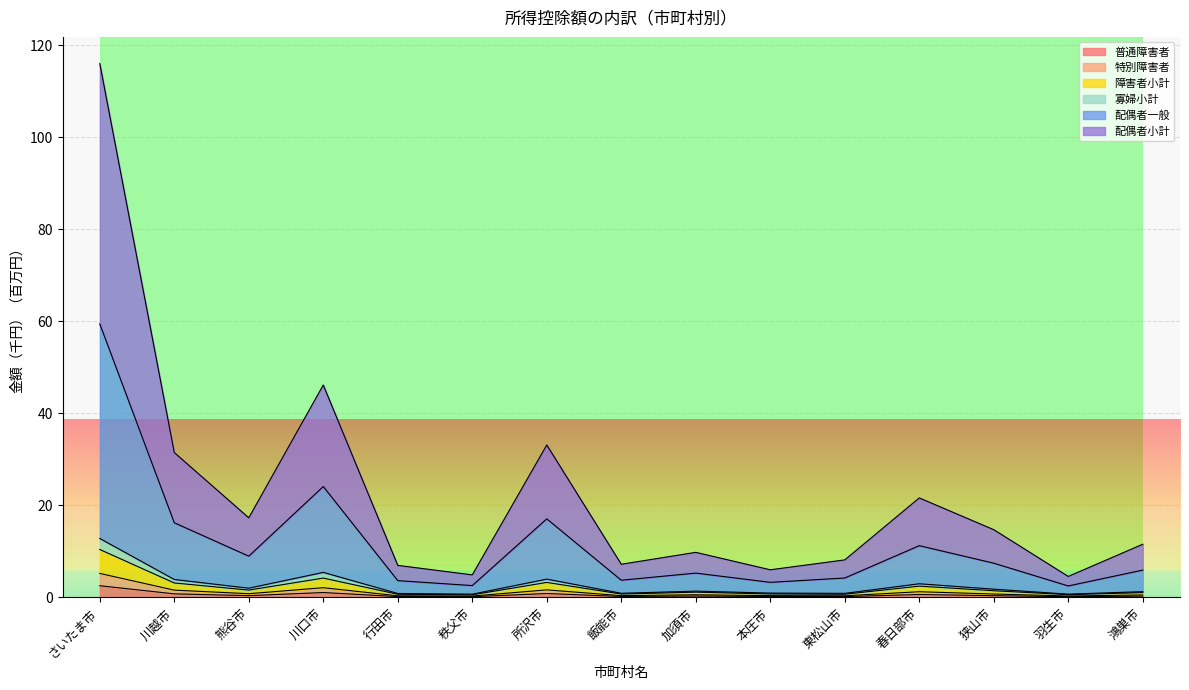

How many interior local peaks does the 障害者小計 series have?

4